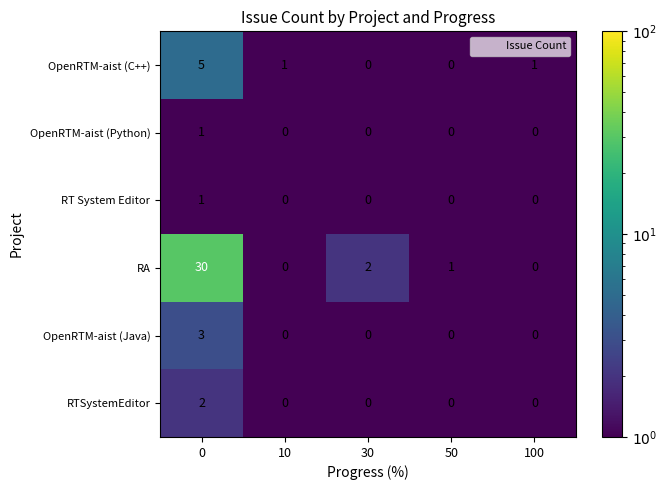

Which series has the widest spread of values?

RA